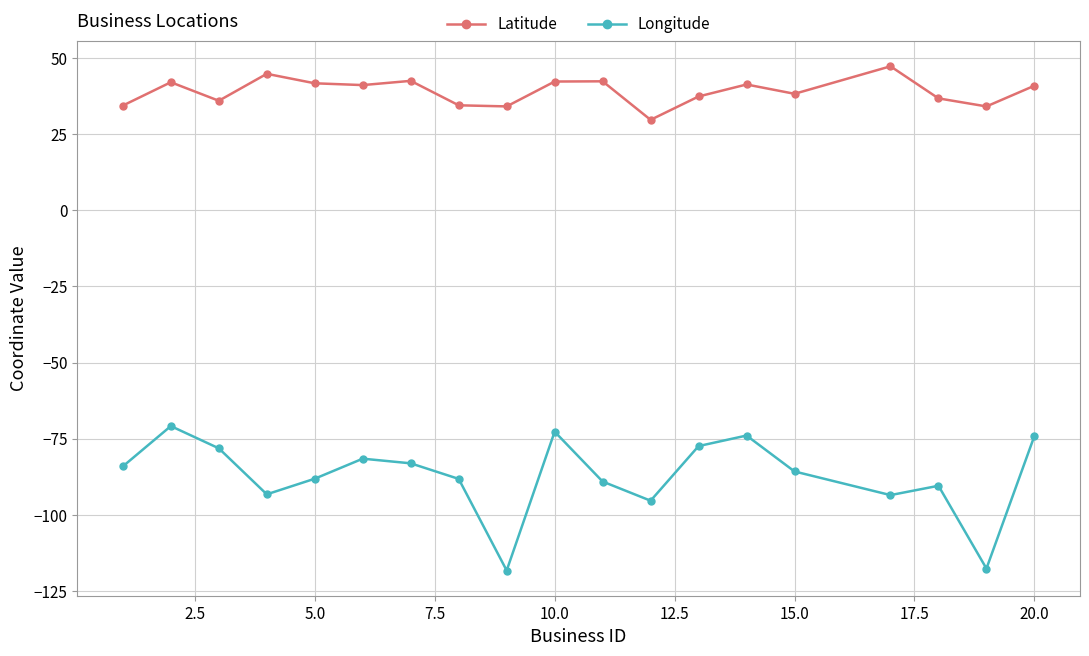

List the series in order of their overall mean, highest first.

Latitude, Longitude